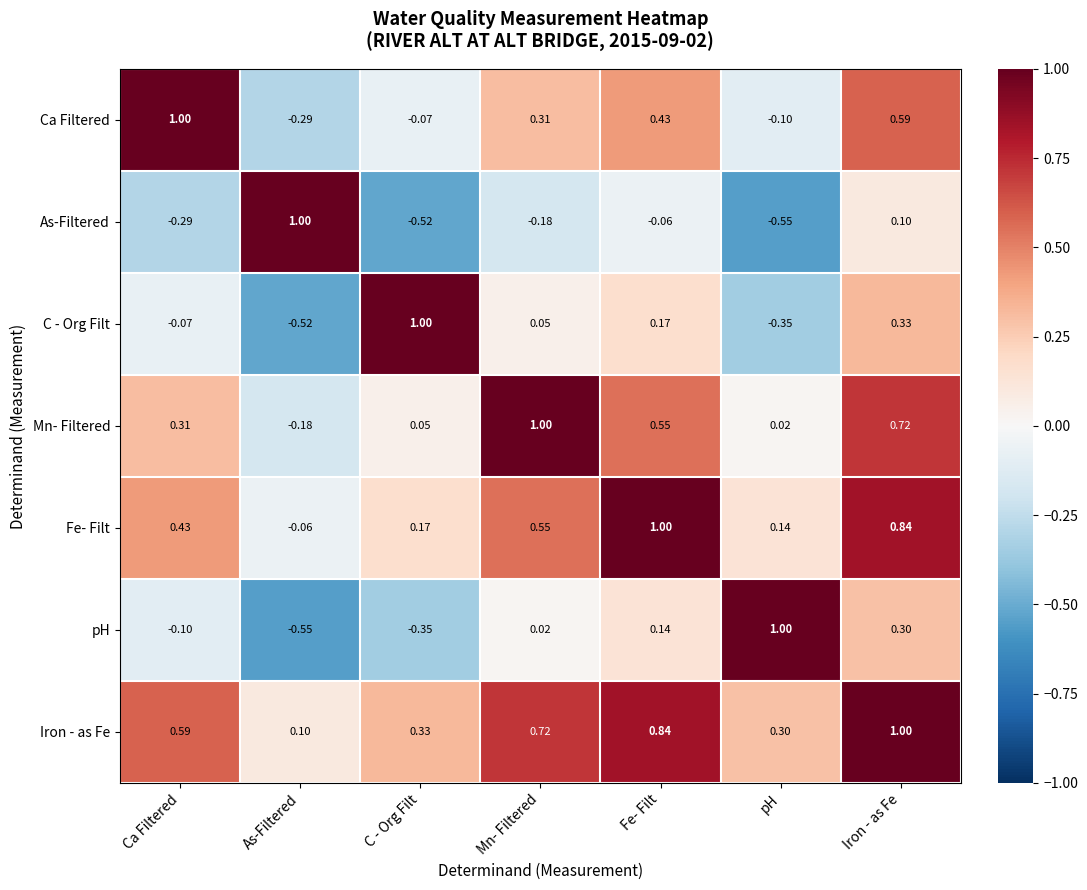

At which label does Ca Filtered reach its minimum?

As-Filtered